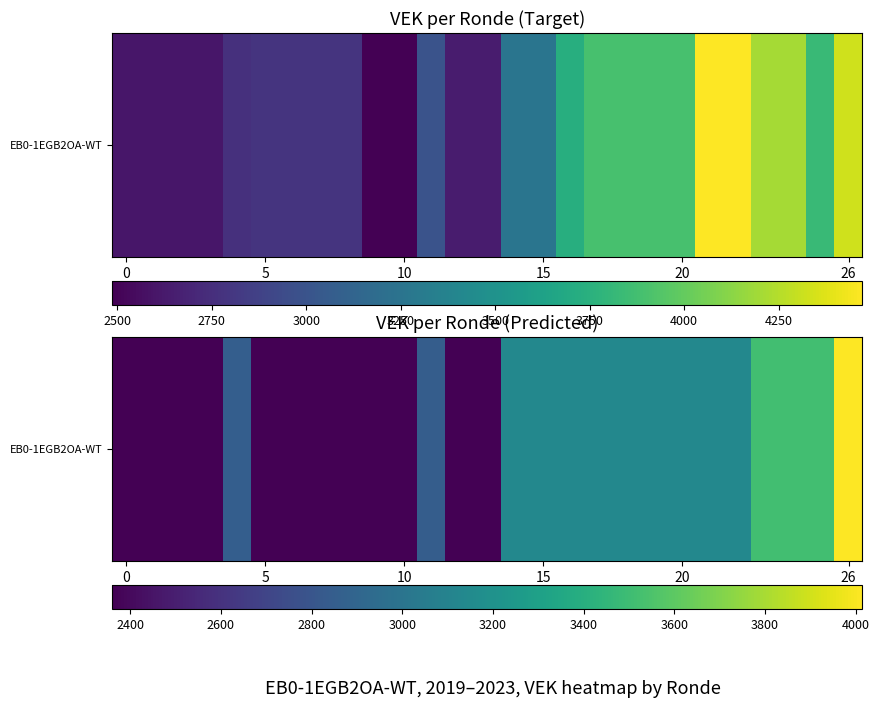

What is the difference between the maximum and minimum values?

1654